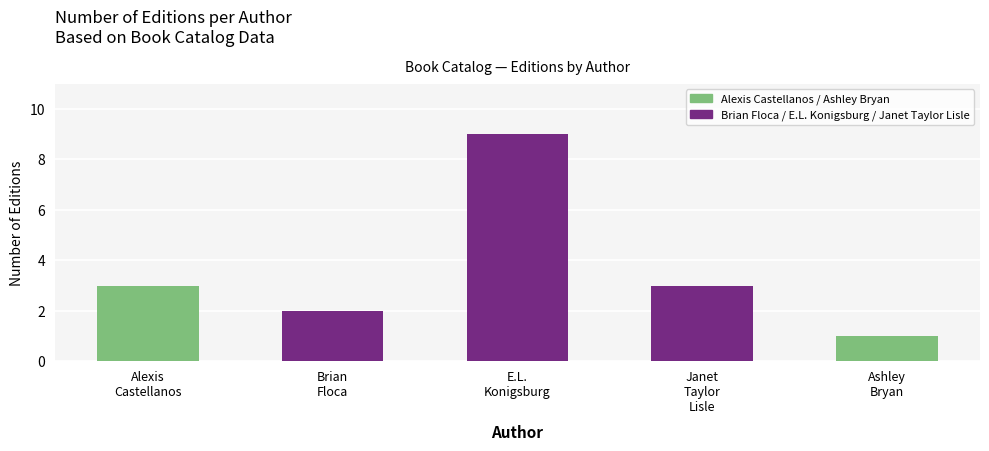

What is the maximum value shown in the chart?

9